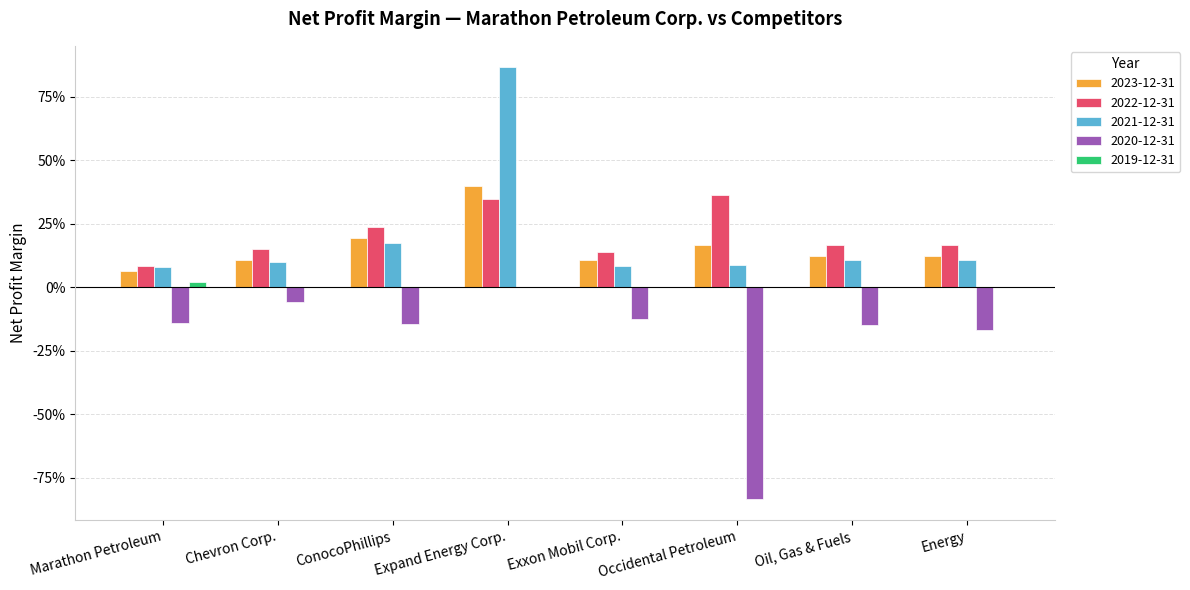

Rank the series at Occidental Petroleum from lowest to highest value.

2020-12-31, 2019-12-31, 2021-12-31, 2023-12-31, 2022-12-31